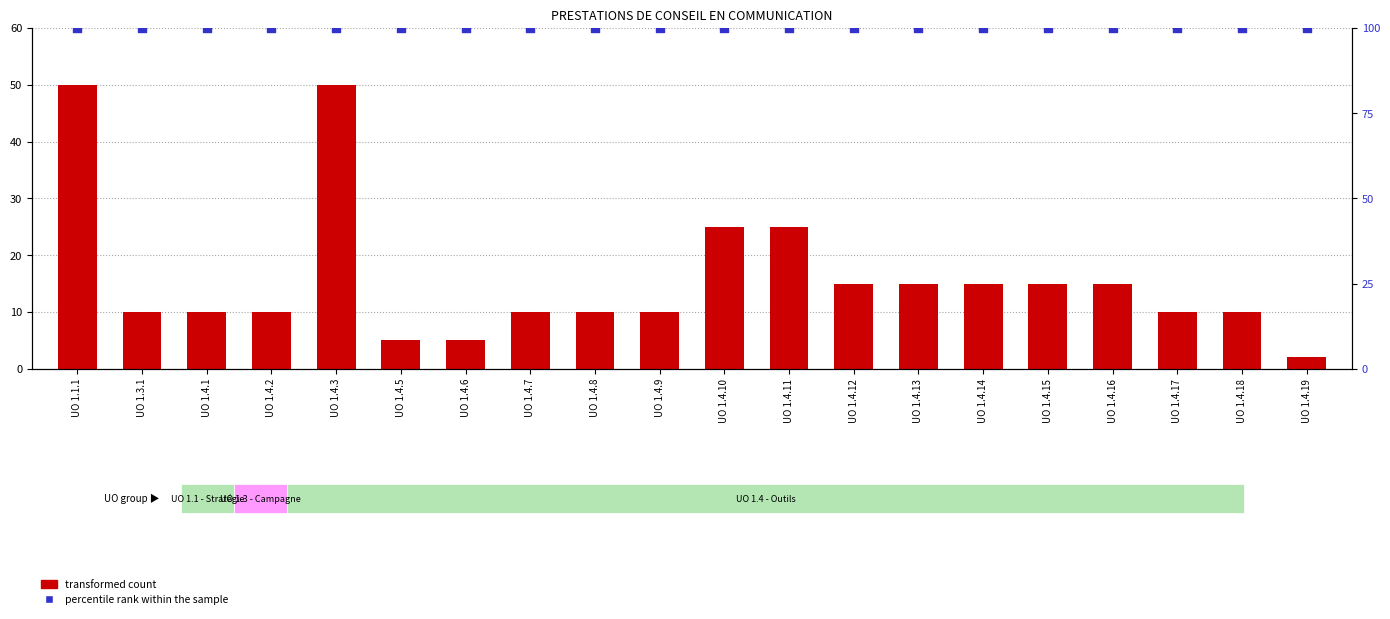

At how many categories does at least one series exceed 44?

20